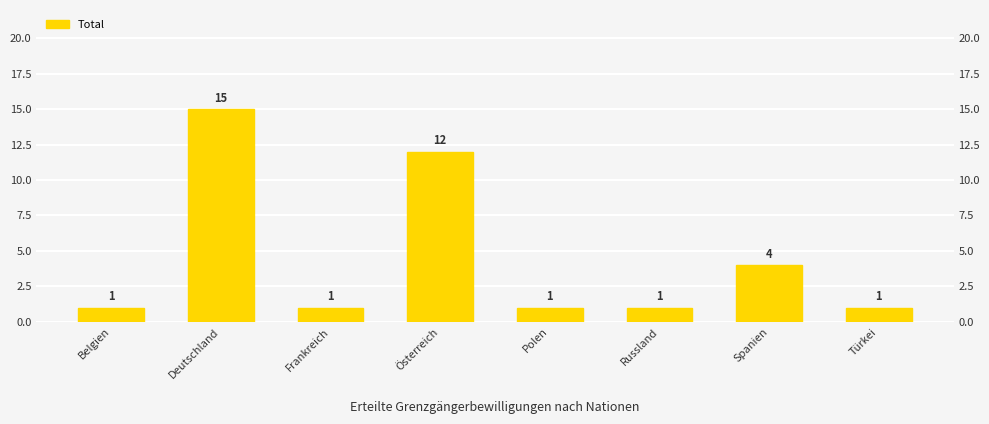

Rank the categories by value from highest to lowest.

Deutschland, Österreich, Spanien, Belgien, Frankreich, Polen, Russland, Türkei